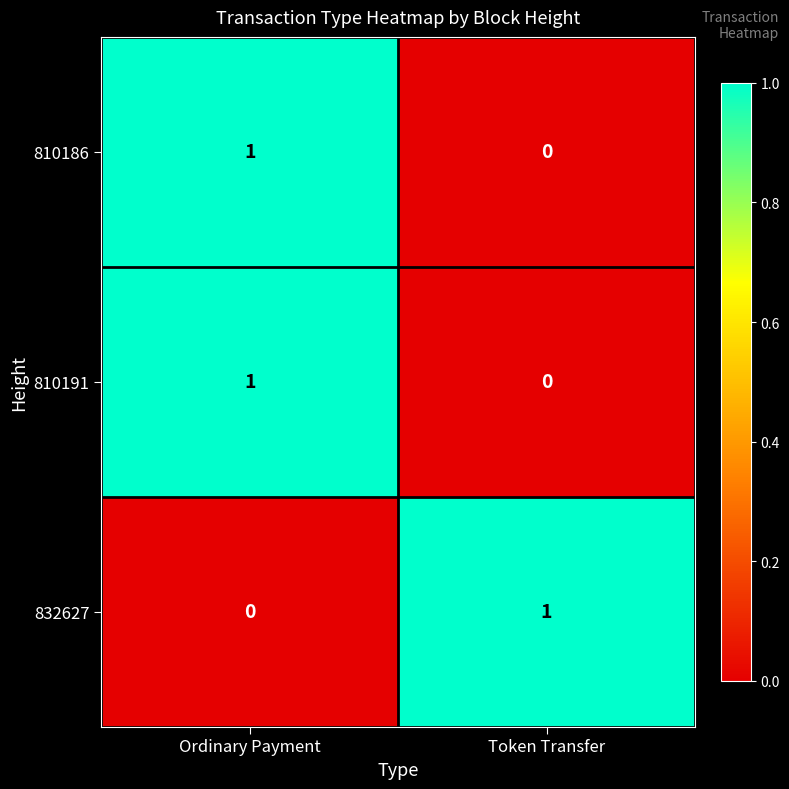

Count the number of categories in the chart.

2